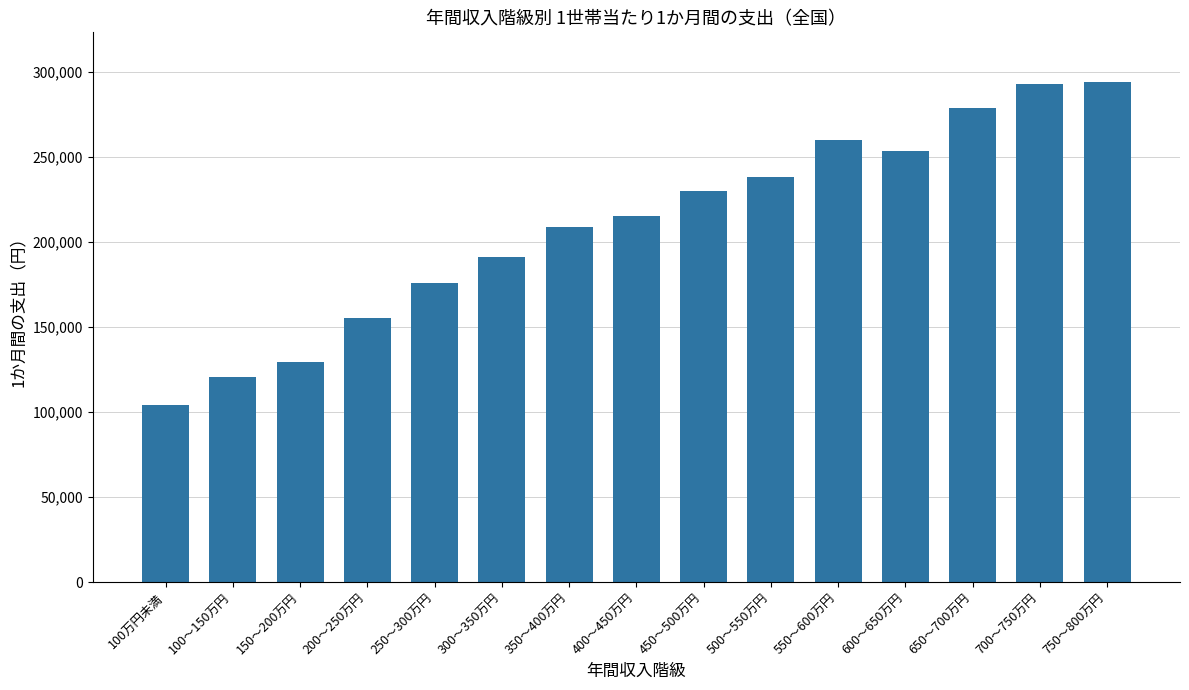

What value does the data have at 300～350万円, to the nearest 50?

191300